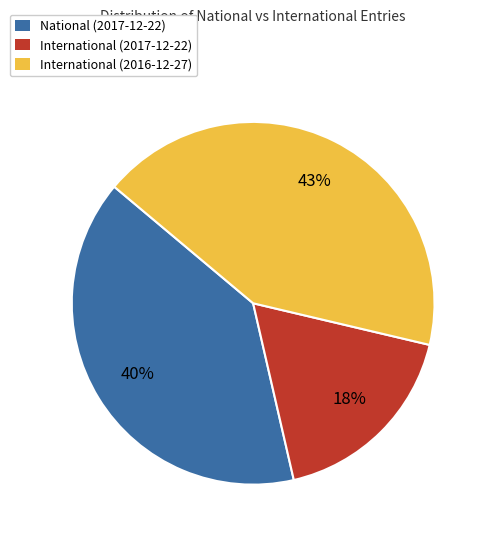

Does International (2016-12-27) account for over 50% of the chart?

No